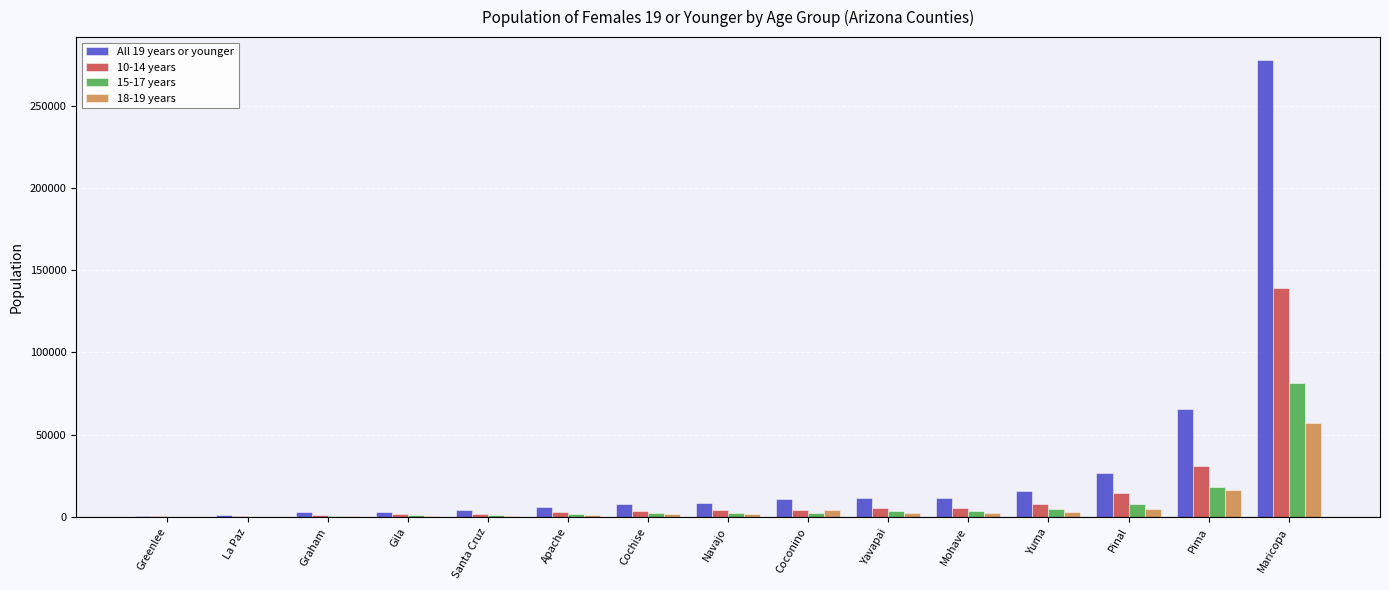

What are all the series names shown in the legend?

All 19 years or younger, 10-14 years, 15-17 years, 18-19 years